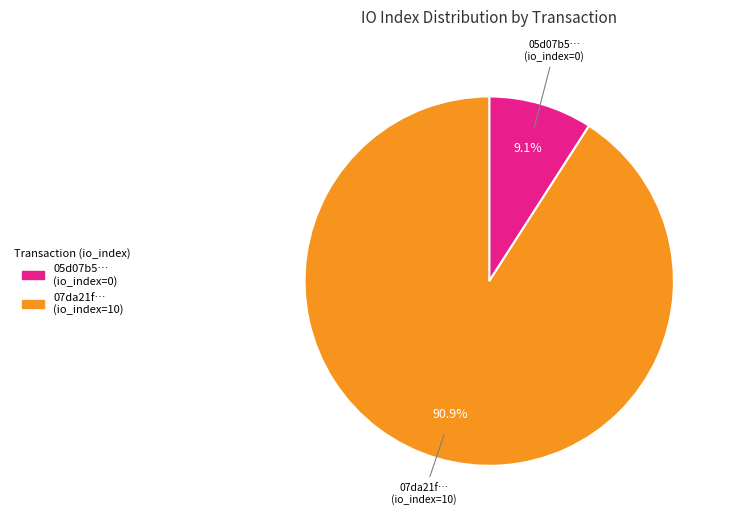

Between 05d07b5… (io_index=0) and 07da21f… (io_index=10), which is larger?

07da21f… (io_index=10)